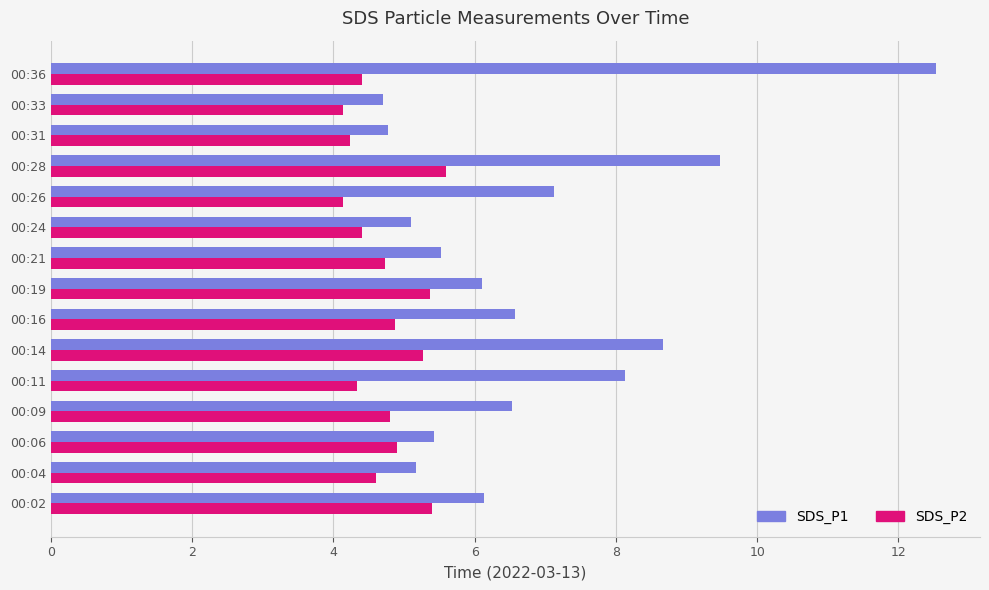

At which category is the sum across all series the highest?

00:36